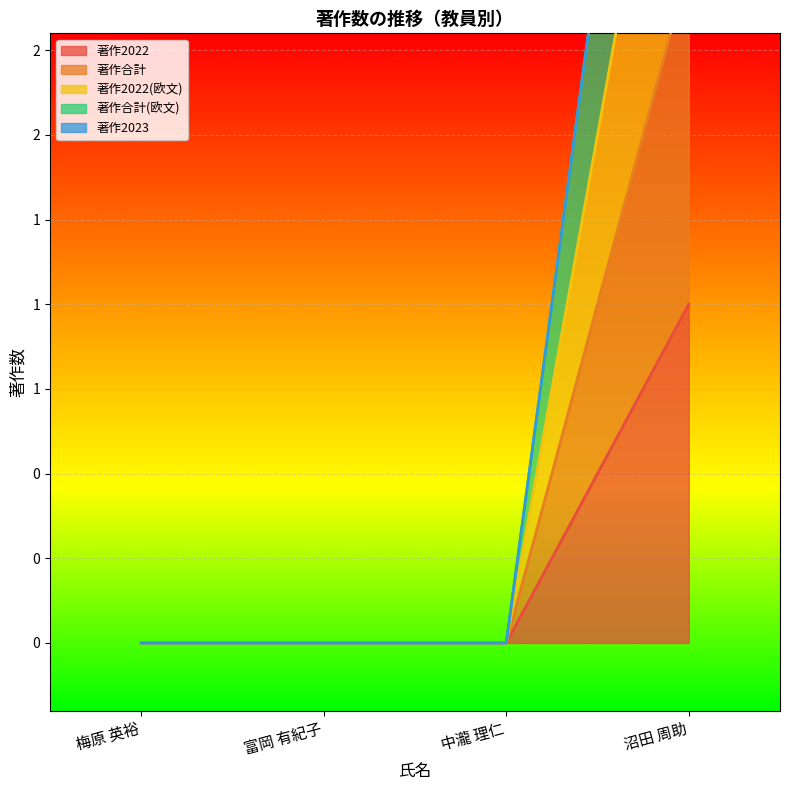

True or false: 著作合計(欧文) and 著作2022 intersect in this chart.

False